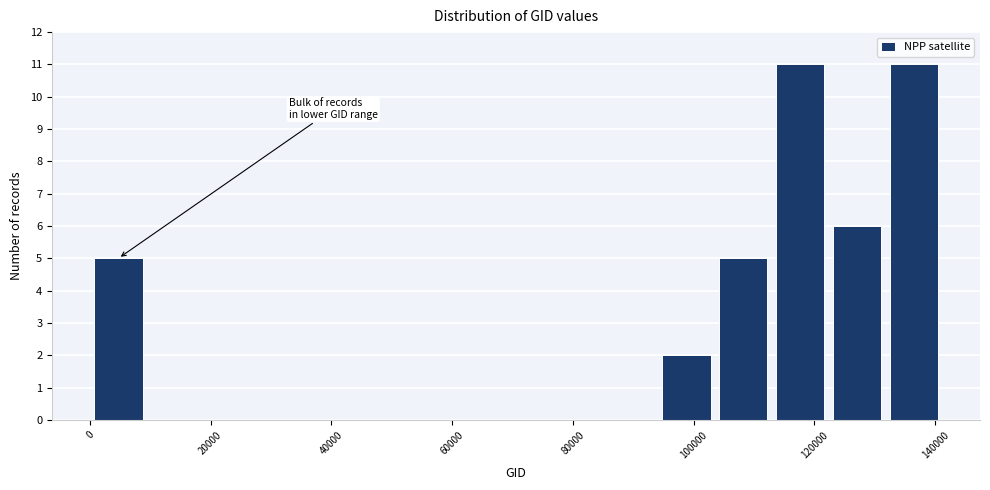

Reading left to right, transcribe this chart: for each bar, give the range it covers on the x-axis and its height. Neither the bar edges nor the heights are printed on the chart, so give them approximately, as read against the axes.

0 to 10000: 5
10000 to 18000: 0
18000 to 28000: 0
28000 to 38000: 0
38000 to 48000: 0
48000 to 56000: 0
56000 to 66000: 0
66000 to 76000: 0
76000 to 84000: 0
84000 to 94000: 0
94000 to 104000: 2
104000 to 112000: 5
112000 to 122000: 11
122000 to 132000: 6
132000 to 142000: 11